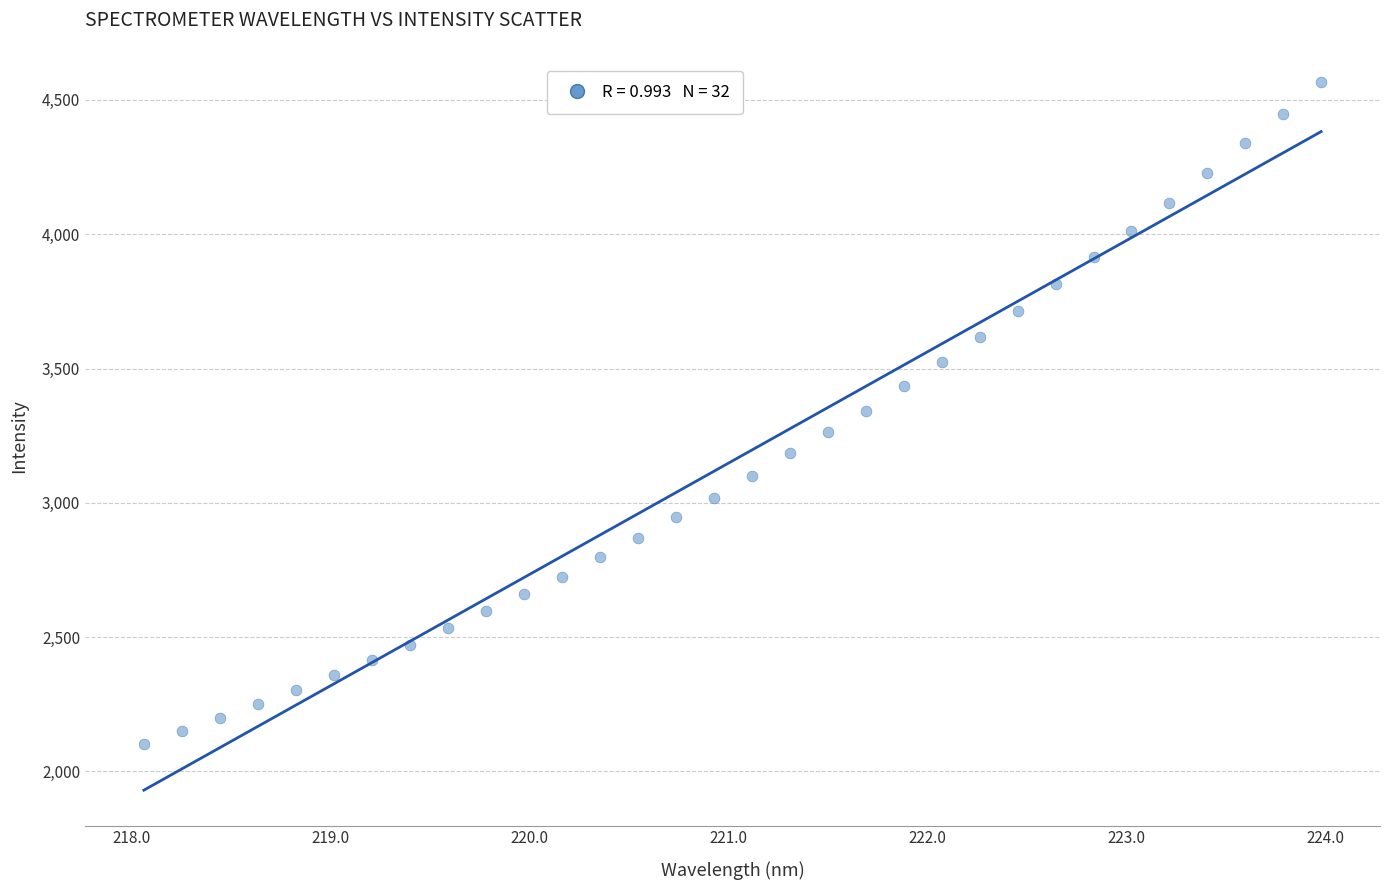

What is the range of X values (max minus min)?

5.9